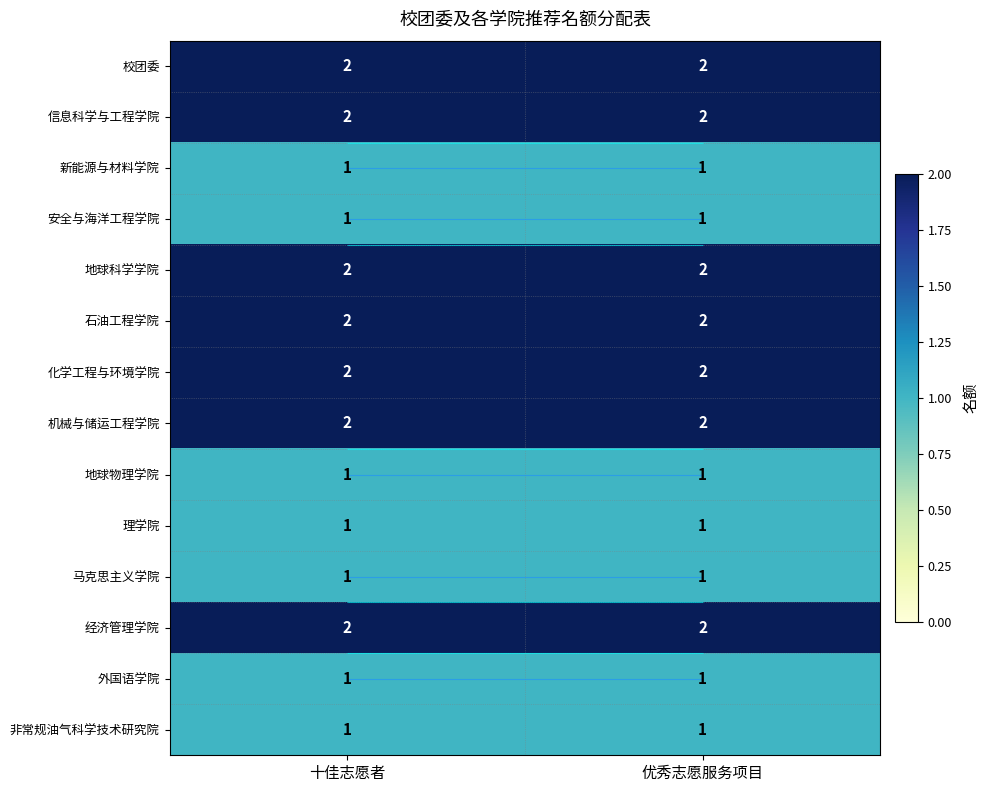

The value of 理学院 at 优秀志愿服务项目 is 1. True or false?

True